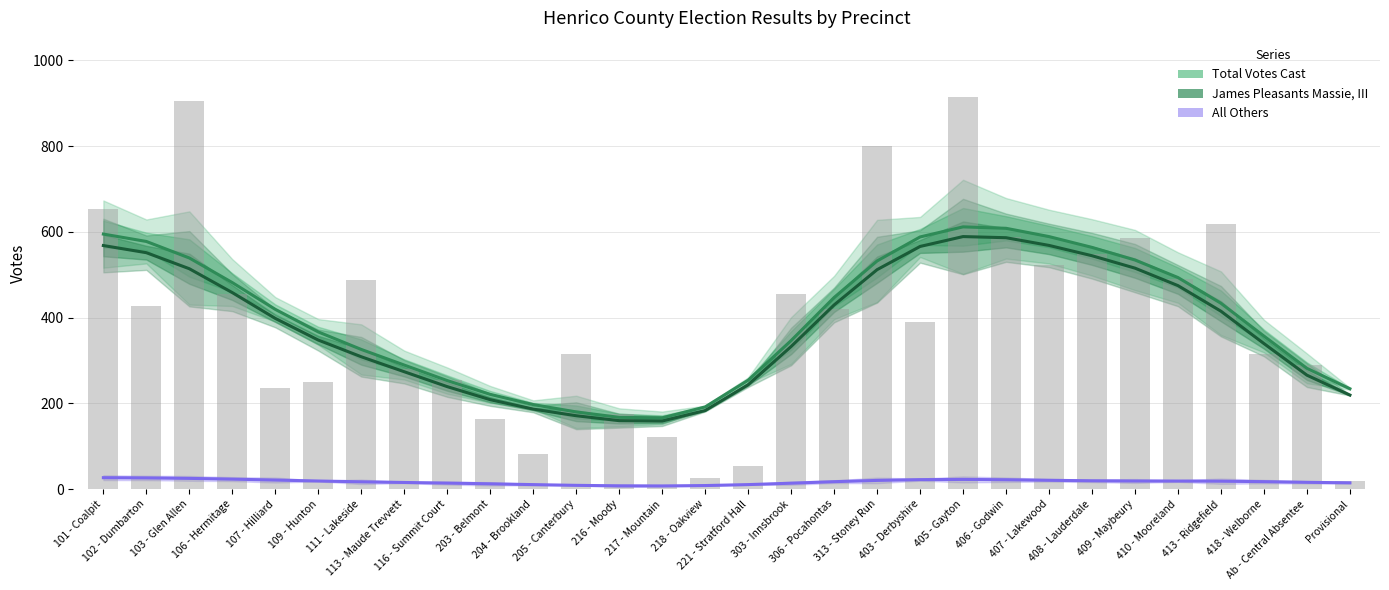

Which label corresponds to the largest value in the chart?

405 - Gayton